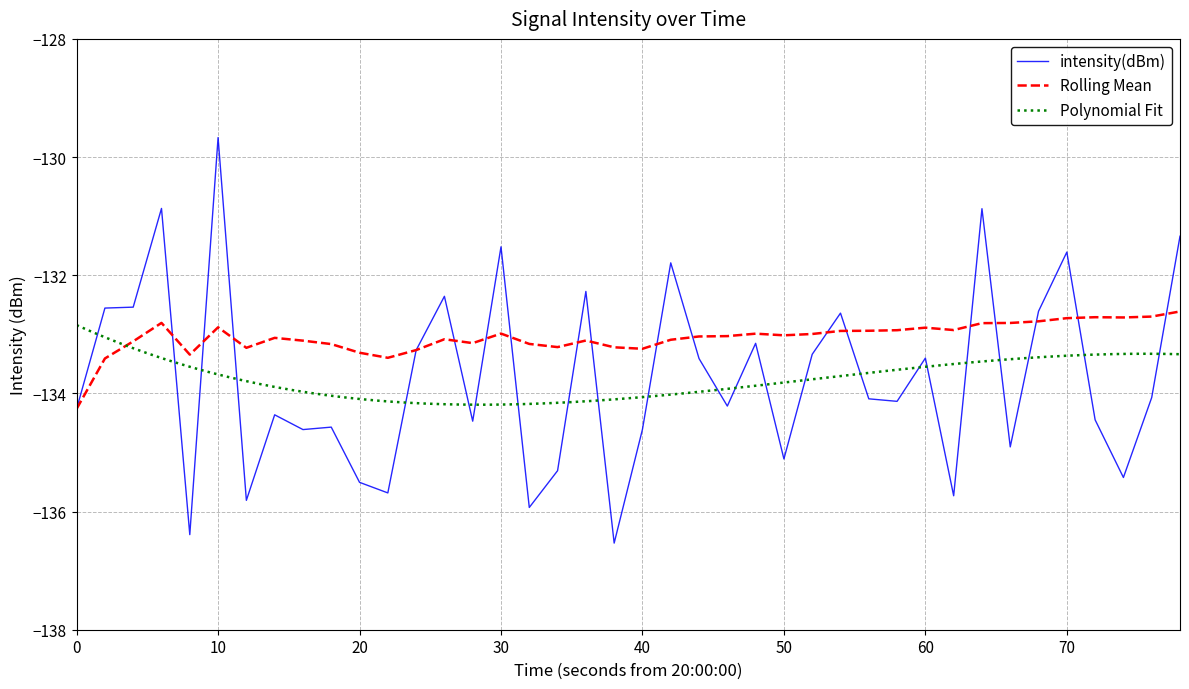

True or false: intensity(dBm) has a value of -131.6 at 70.

True